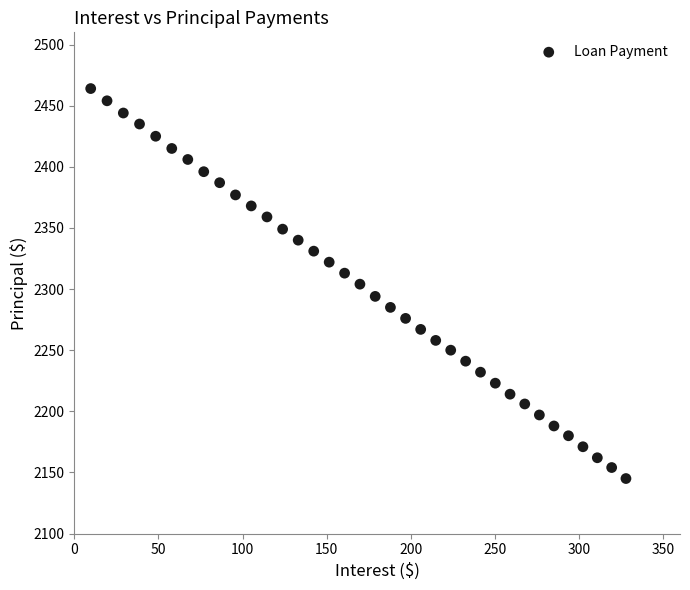

What is the range of Y values (max minus min)?

319